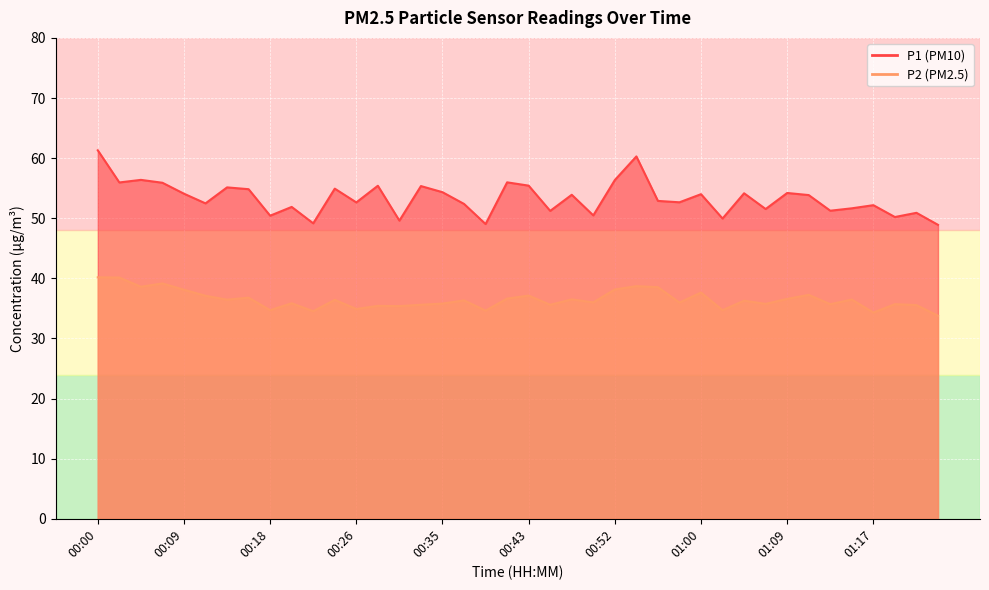

What is the difference between the second highest and minimum values in the P1 series?

11.4